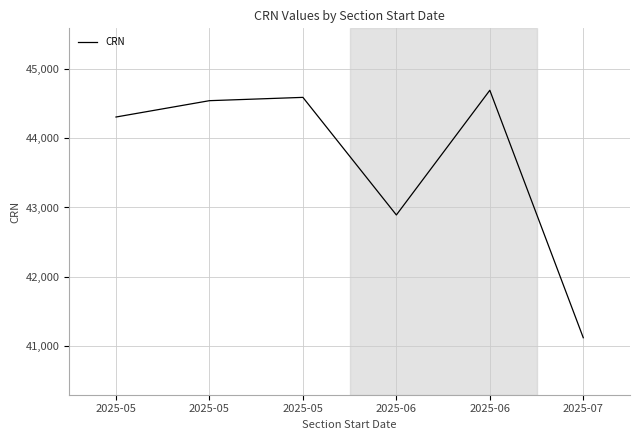

What is the value of the 2nd point from the left?

44305.2